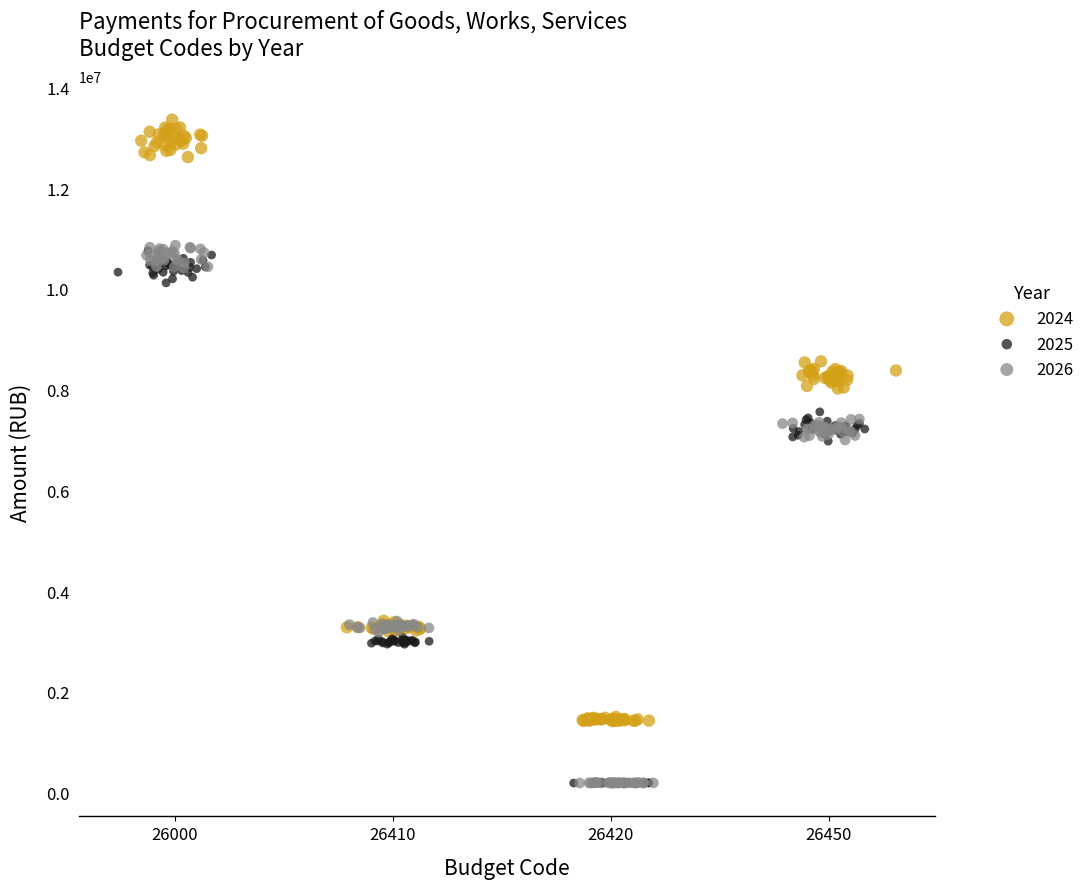

What are all the series names shown in the legend?

2024, 2025, 2026